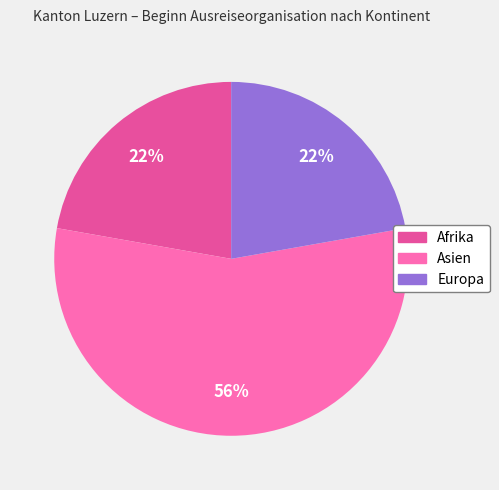

Is there any slice that represents more than half of the pie?

Yes